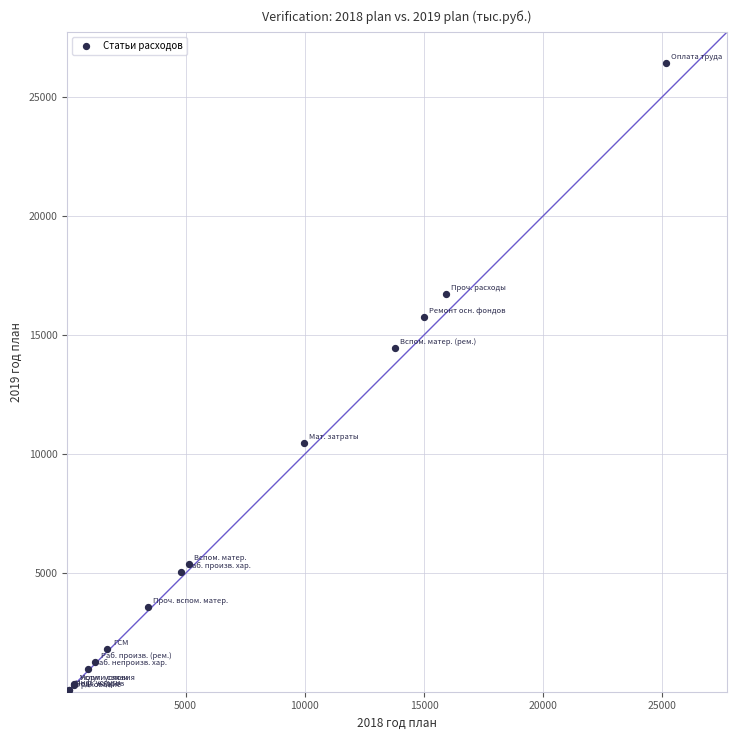

What Y value in the scatter plot is closest to 13220?

14459.2